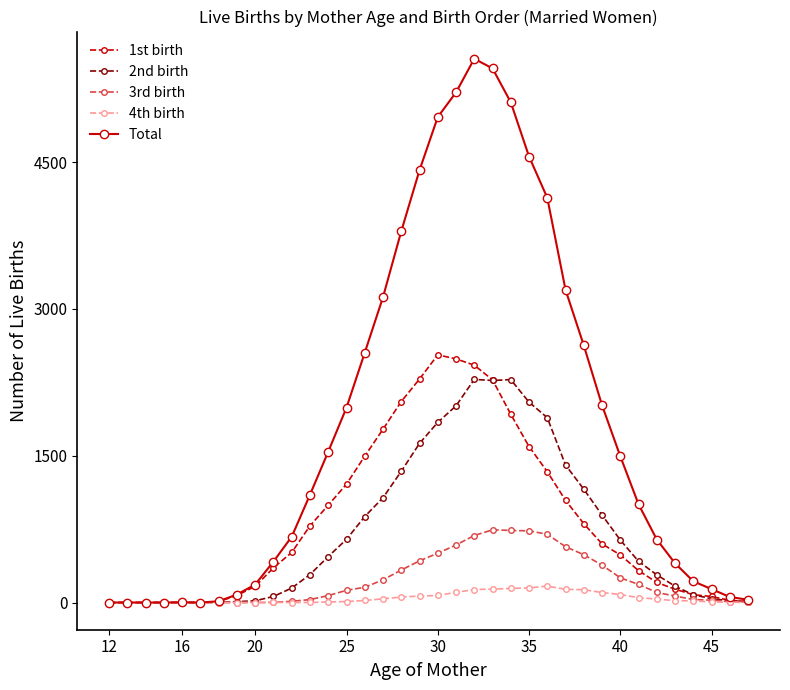

List the series in order of their peak value, lowest first.

4th birth, 3rd birth, 2nd birth, 1st birth, Total